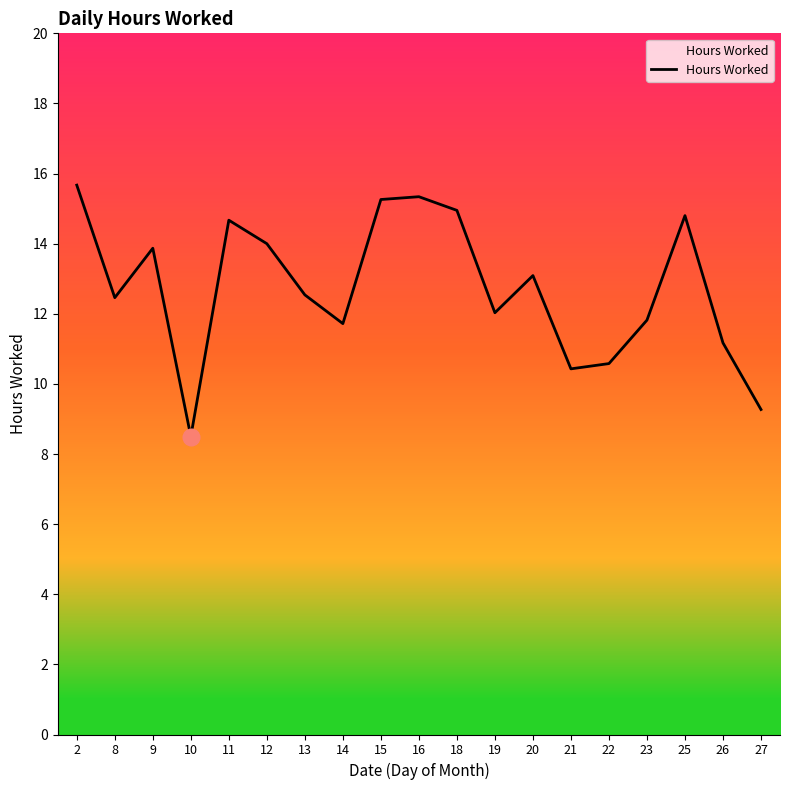

The value at 14 is 4.0. True or false?

False